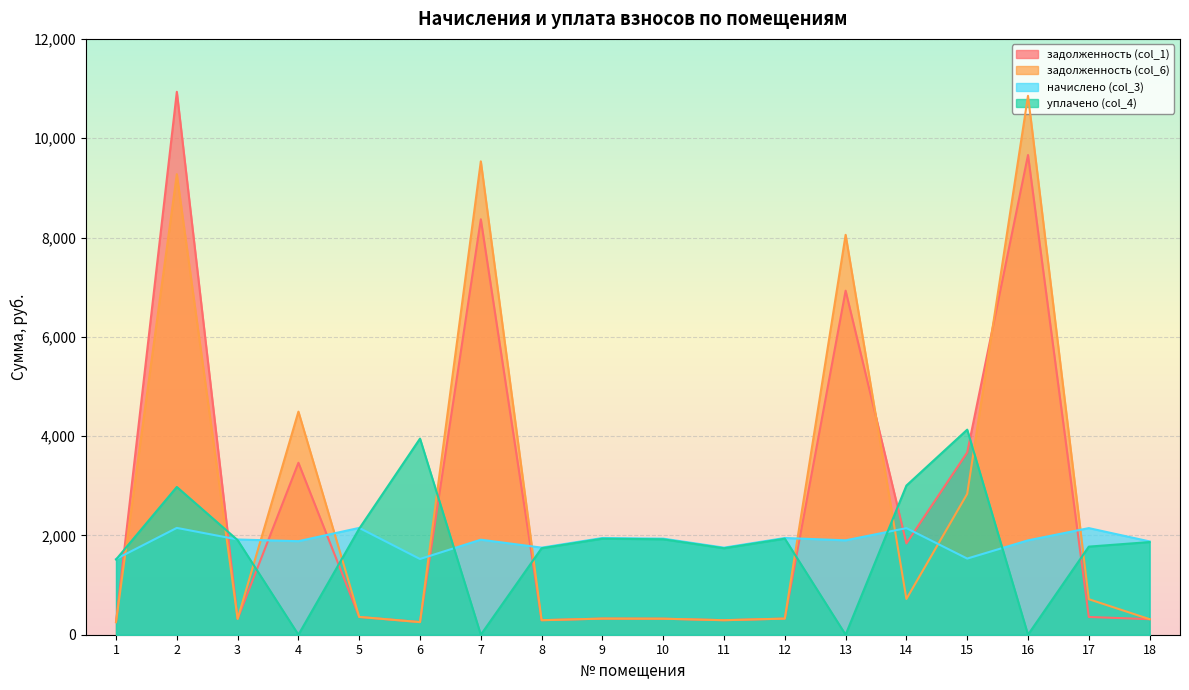

At which category does уплачено (col_4) reach its first local valley?

4